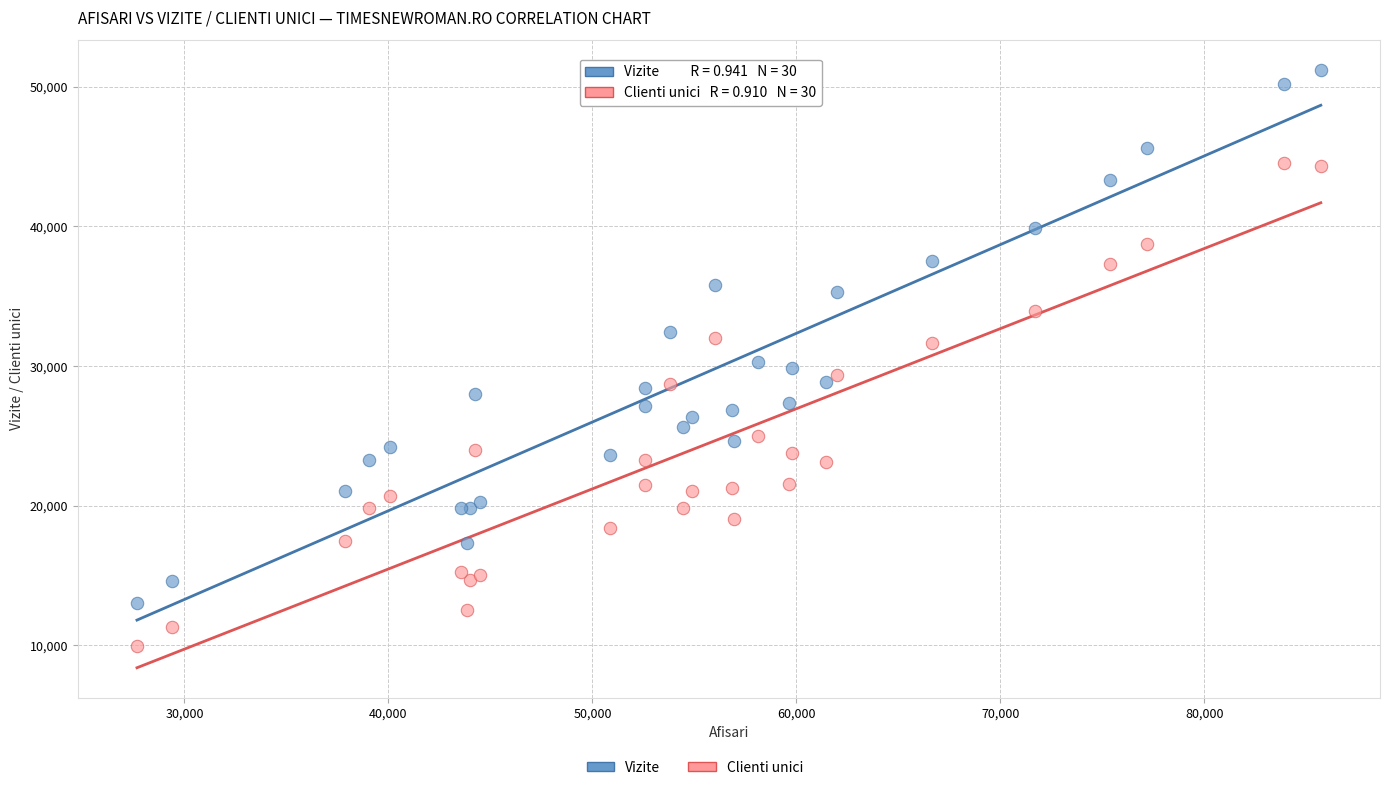

What is the X range (max minus min) for the scatter plot?

58040